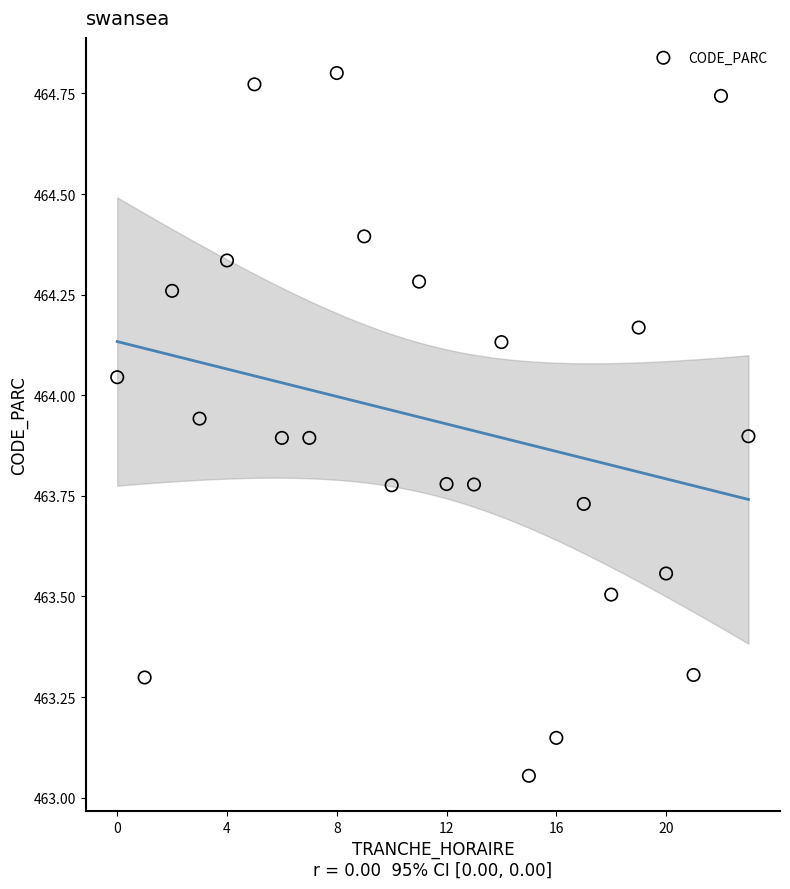

What is the range of Y values (max minus min)?

1.7